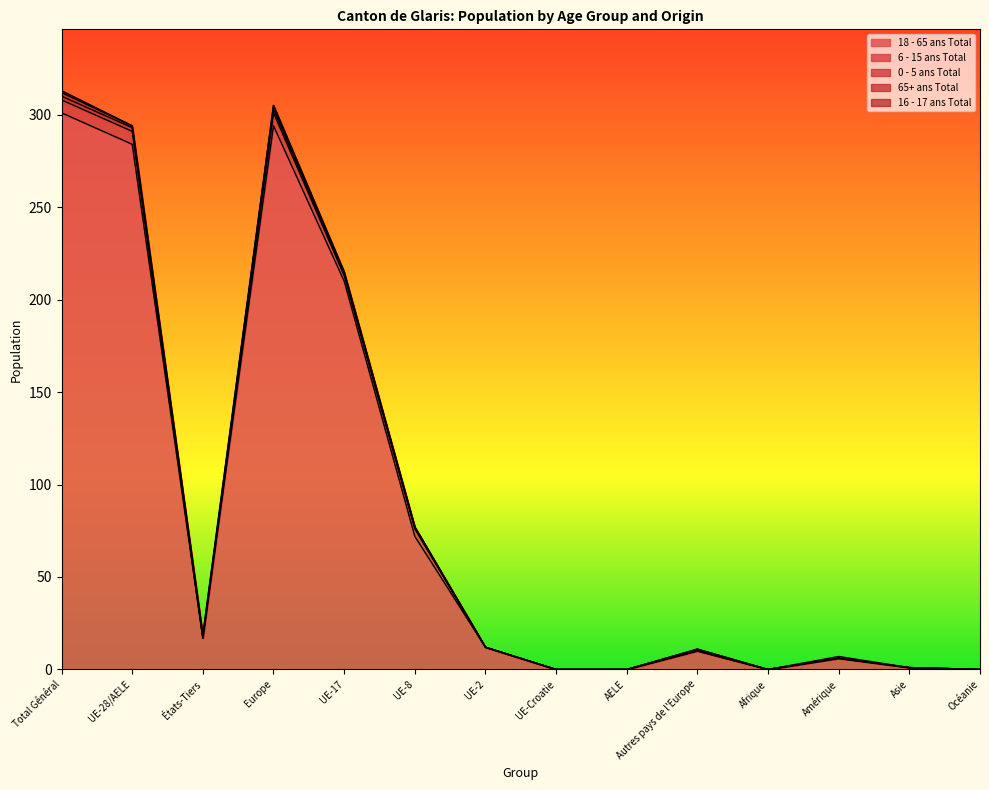

Which series has the largest range (max minus min)?

18 - 65 ans Total